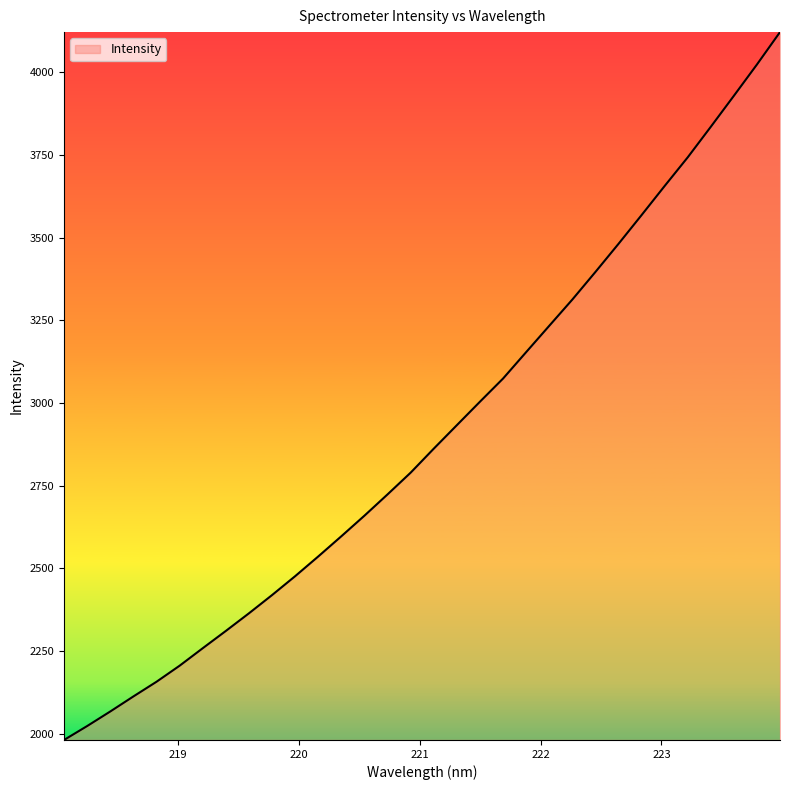

What is the difference between the maximum and minimum values?

2139.3